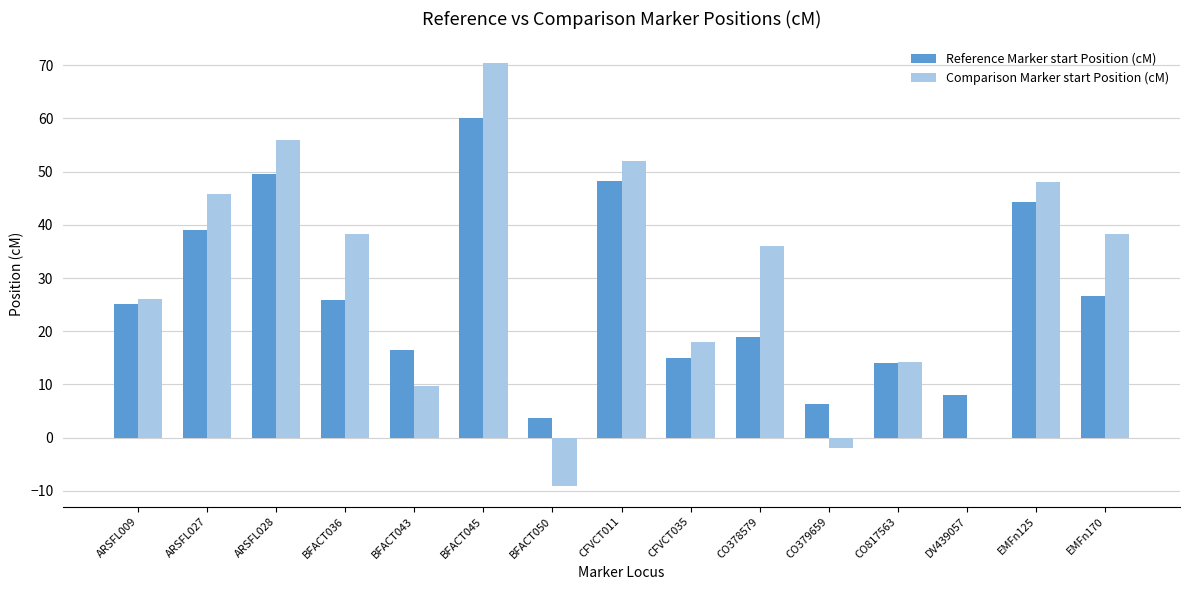

What is the approximate value of Reference Marker start Position (cM) at EMFn170?

26.7